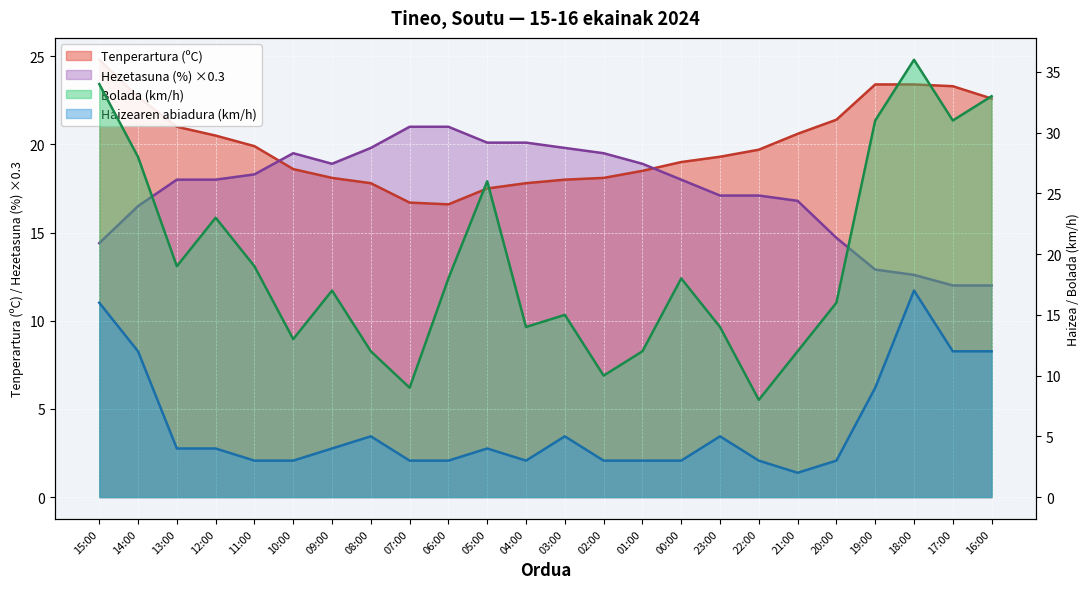

True or false: Bolada (km/h) and Hezetasuna (%) intersect in this chart.

True